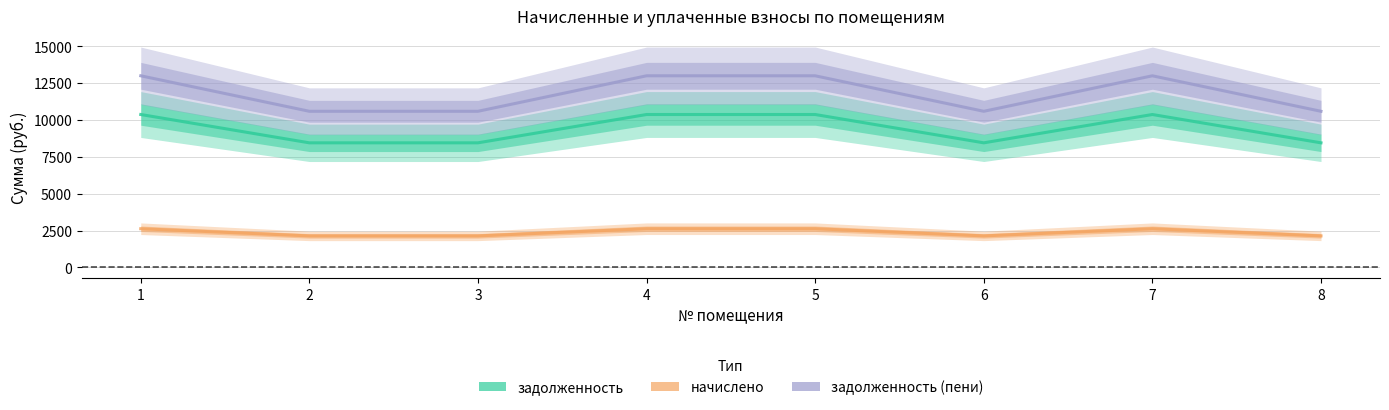

At which label is начислено closest to 2381?

2